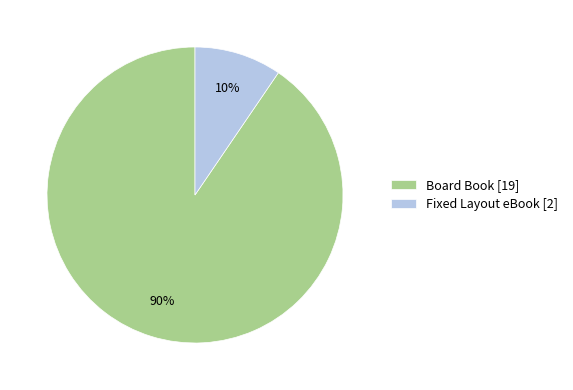

What percentage is the Board Book slice, to the nearest percent?

90%